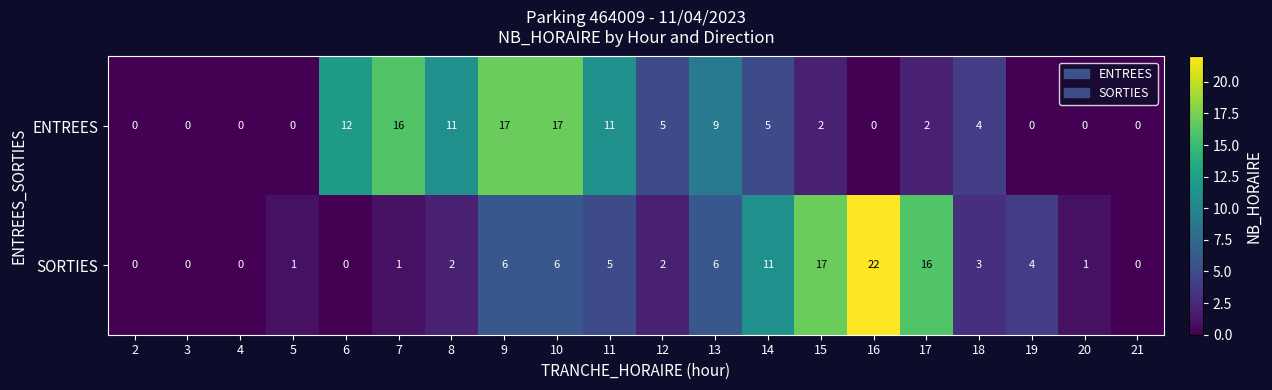

At 10, list the series in order from largest to smallest.

ENTREES, SORTIES